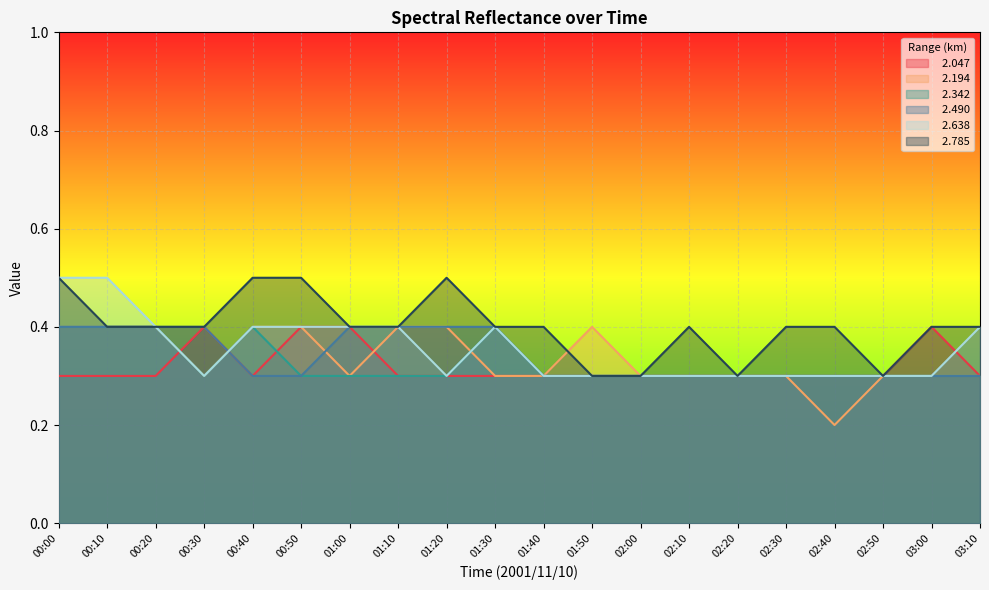

True or false:   2.785 and   2.490 cross at least once.

False